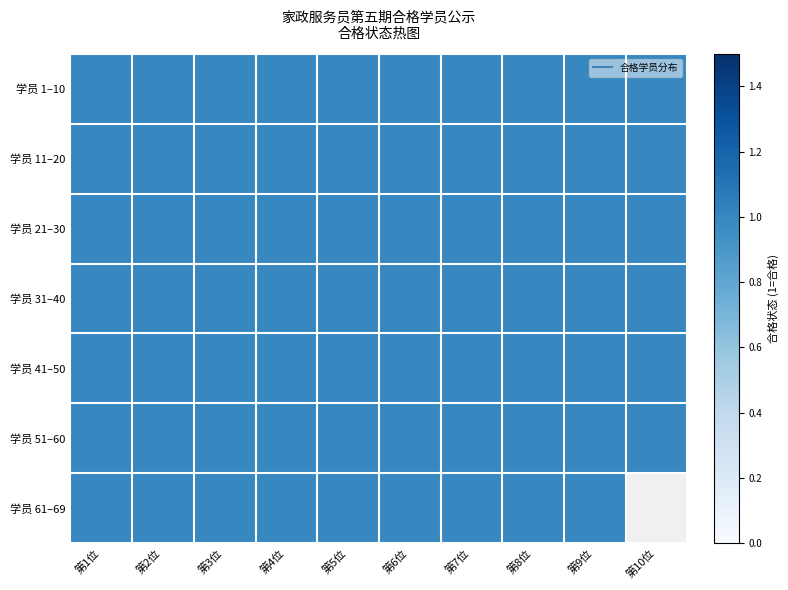

At how many categories does at least one series exceed 0?

10